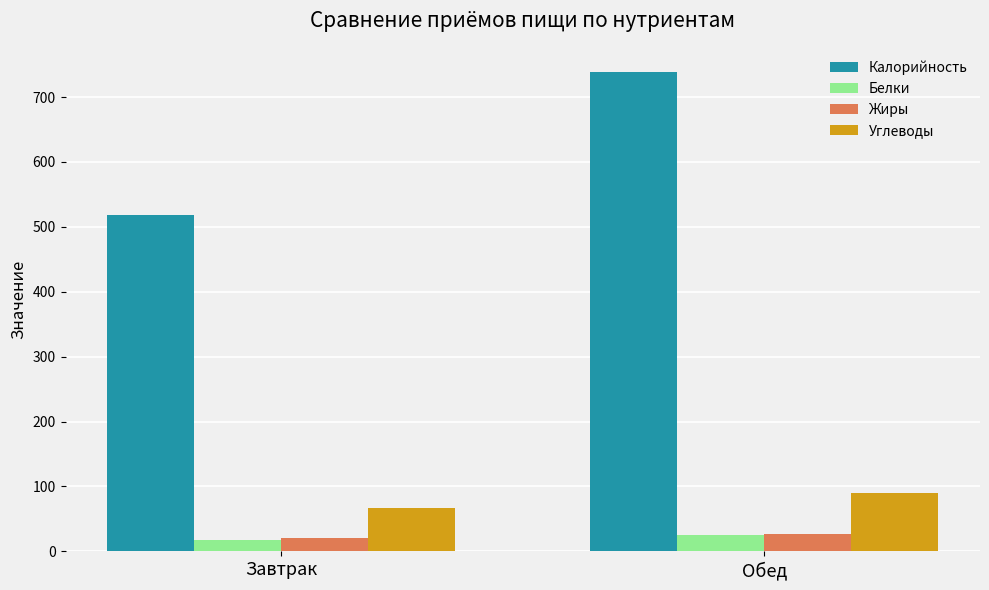

What is the average value of the Жиры series?

23.8